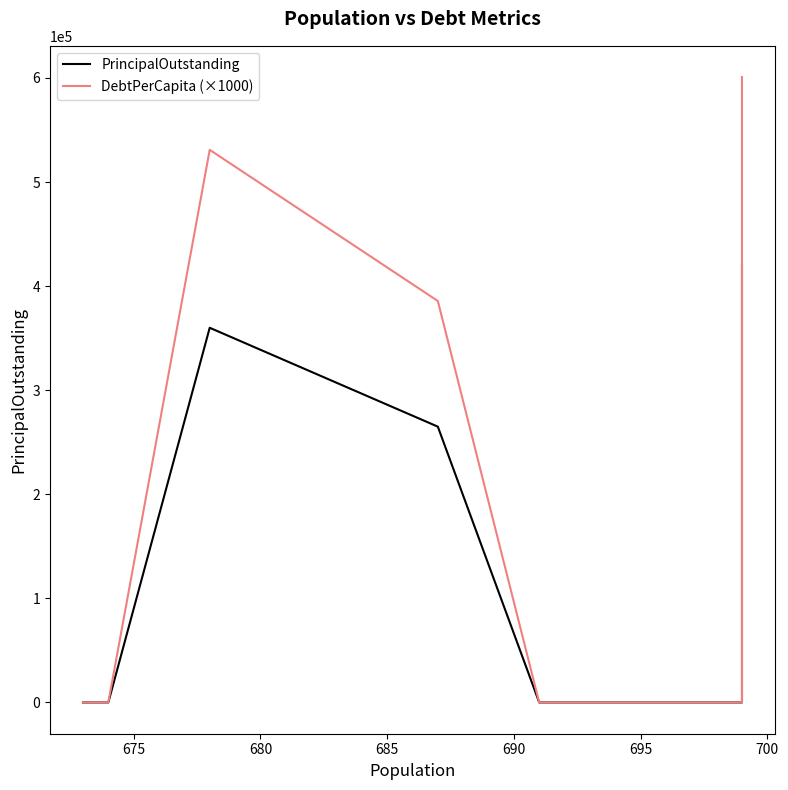

List the series in order of their overall mean, highest first.

DebtPerCapita (×1000), PrincipalOutstanding